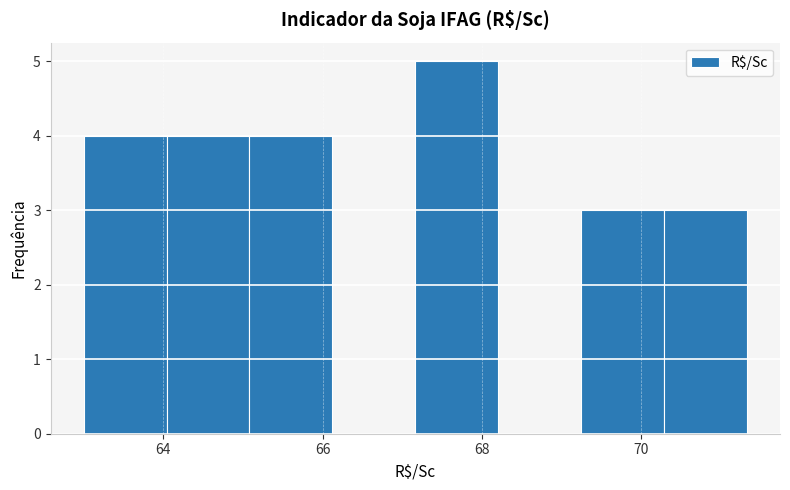

Reading left to right, transcribe this chart: for each bar, give the range it covers on the x-axis and its height. Neither the bar edges nor the heights are printed on the chart, so give them approximately, as read against the axes.

63.0 to 64.0: 4
64.0 to 65.0: 4
65.0 to 66.2: 4
66.2 to 67.2: 0
67.2 to 68.2: 5
68.2 to 69.2: 0
69.2 to 70.2: 3
70.2 to 71.4: 3